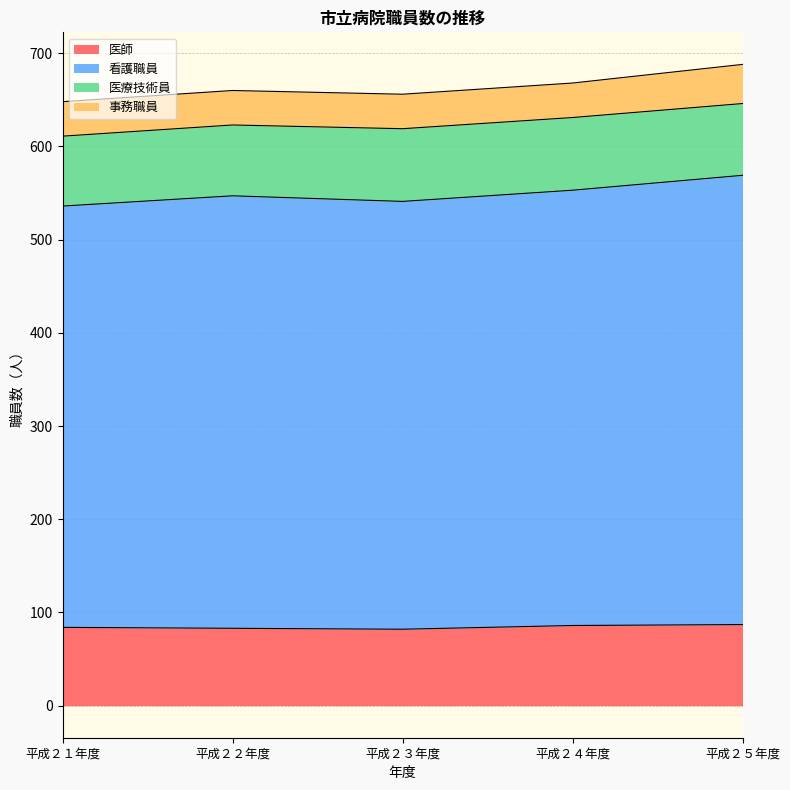

True or false: 看護職員 and 医師 intersect in this chart.

False